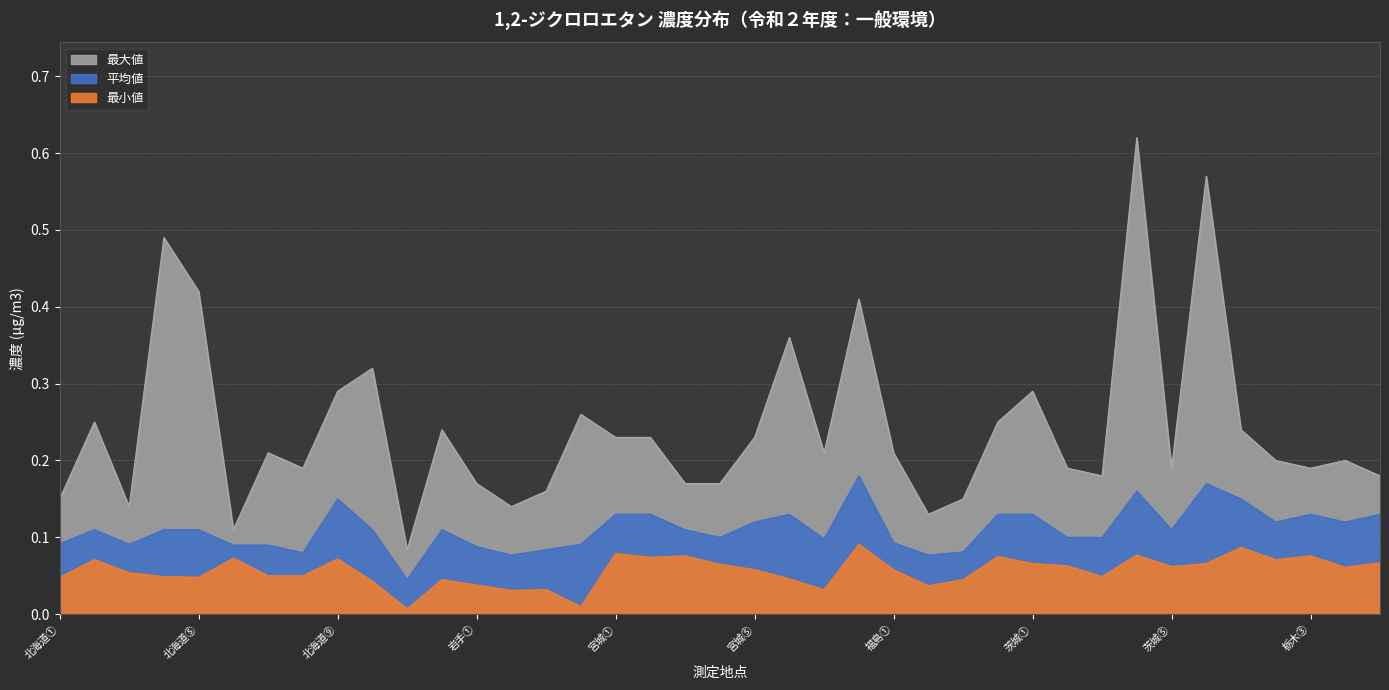

What is the sum of all 最大値 values?

9.4